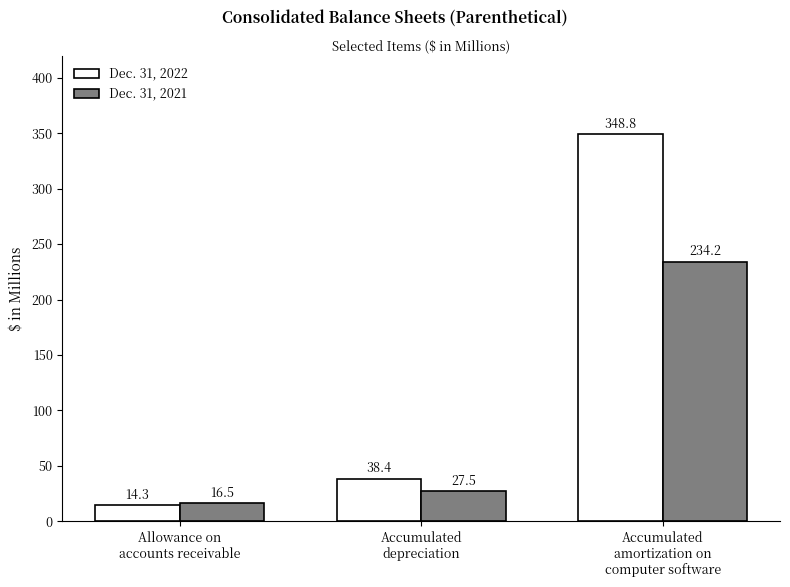

The value of Dec. 31, 2022 at Accumulated
depreciation is 51.0. True or false?

False